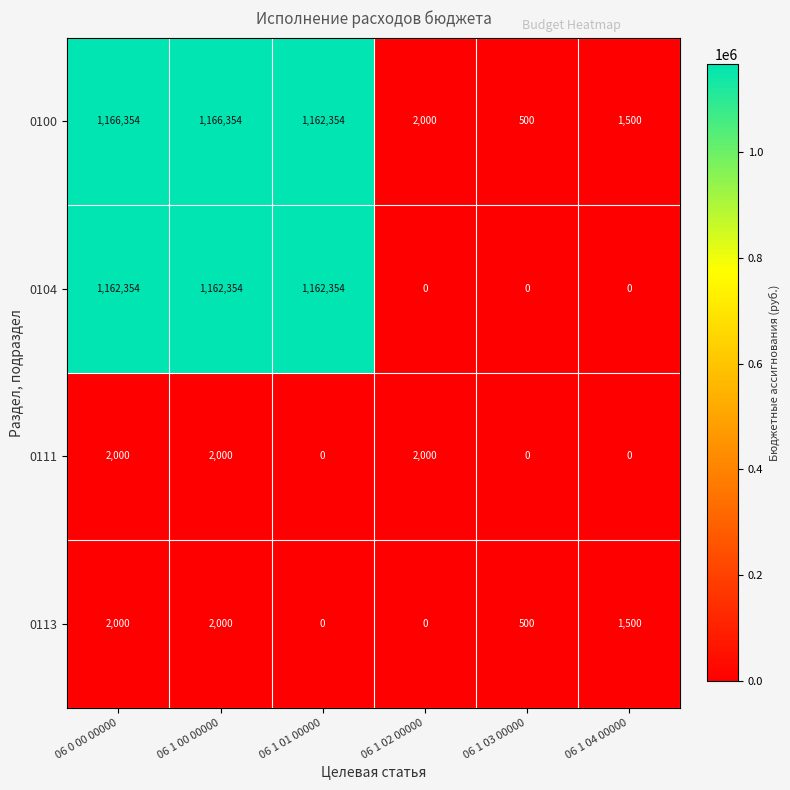

Count the 0113 values in the range 0 to 2000.

6